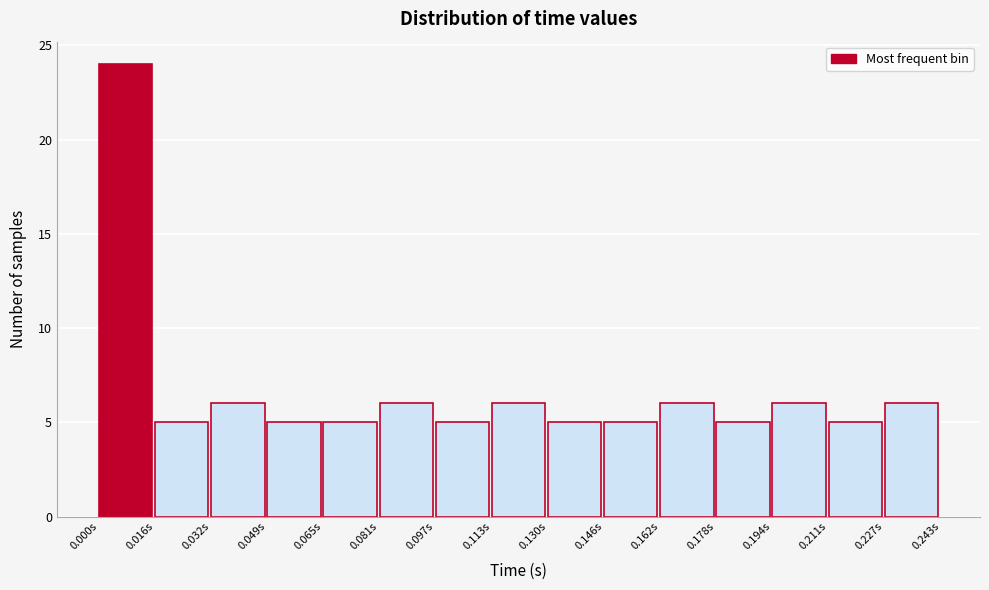

Over which range of the x-axis is the bar tallest?

0.000 to 0.016